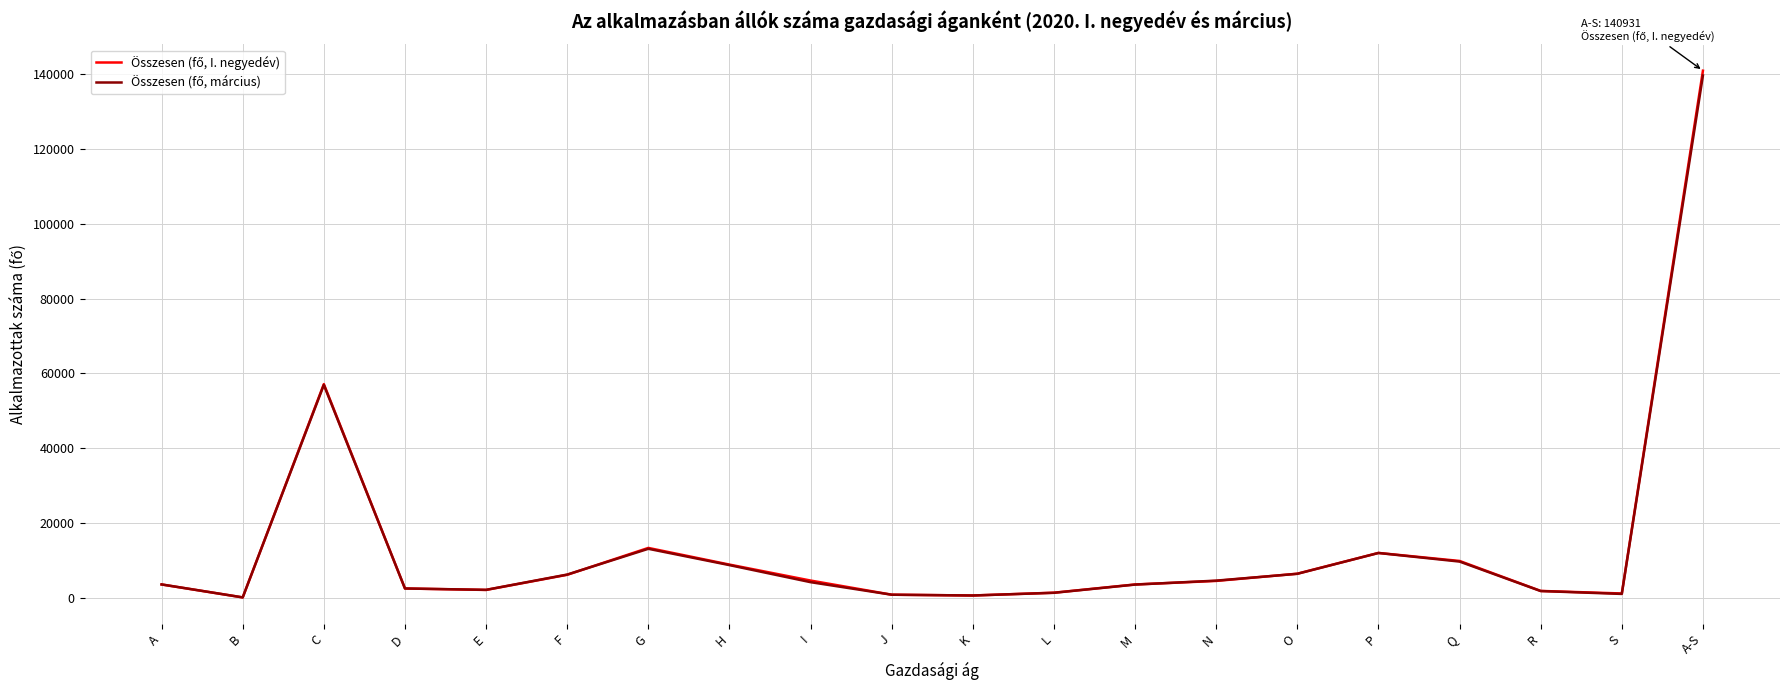

At which category is the sum across all series the highest?

A-S